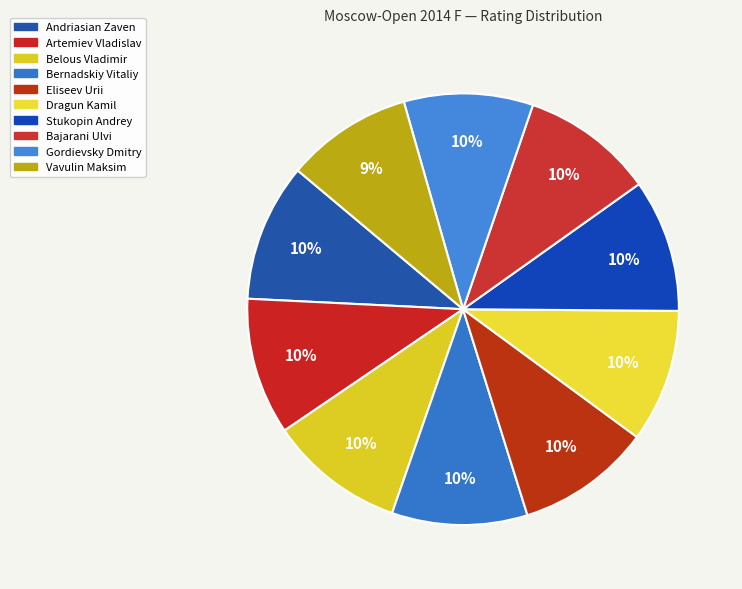

How many slices are in this pie chart?

10